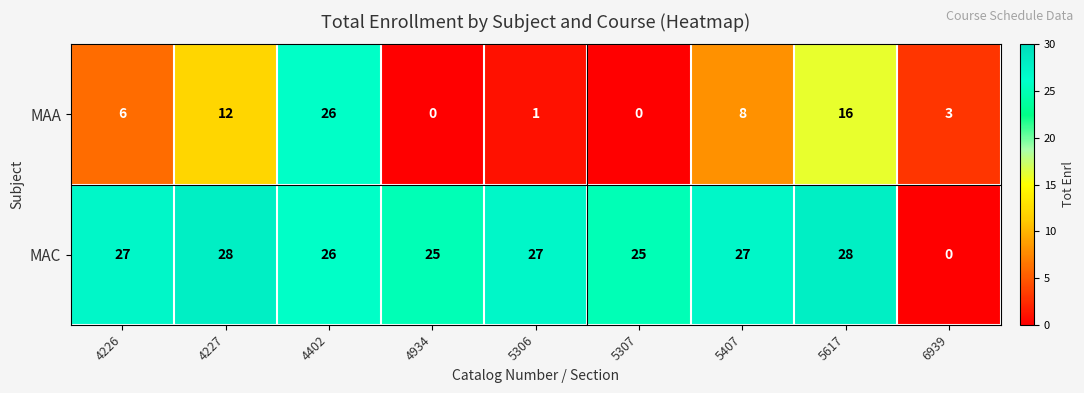

What is the difference between the MAC values at 4934 and 4227?

3